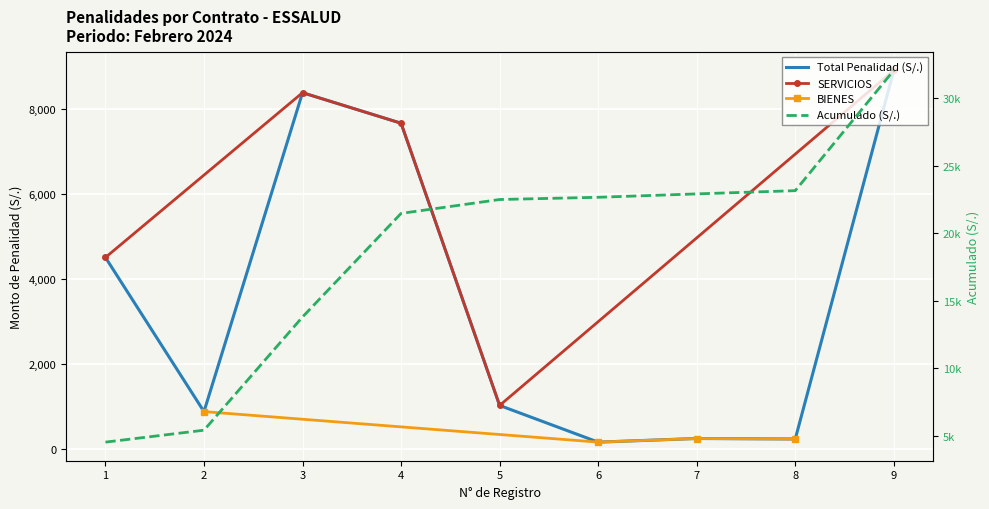

List the labels in order of value, largest first.

9, 3, 4, 1, 5, 2, 7, 8, 6